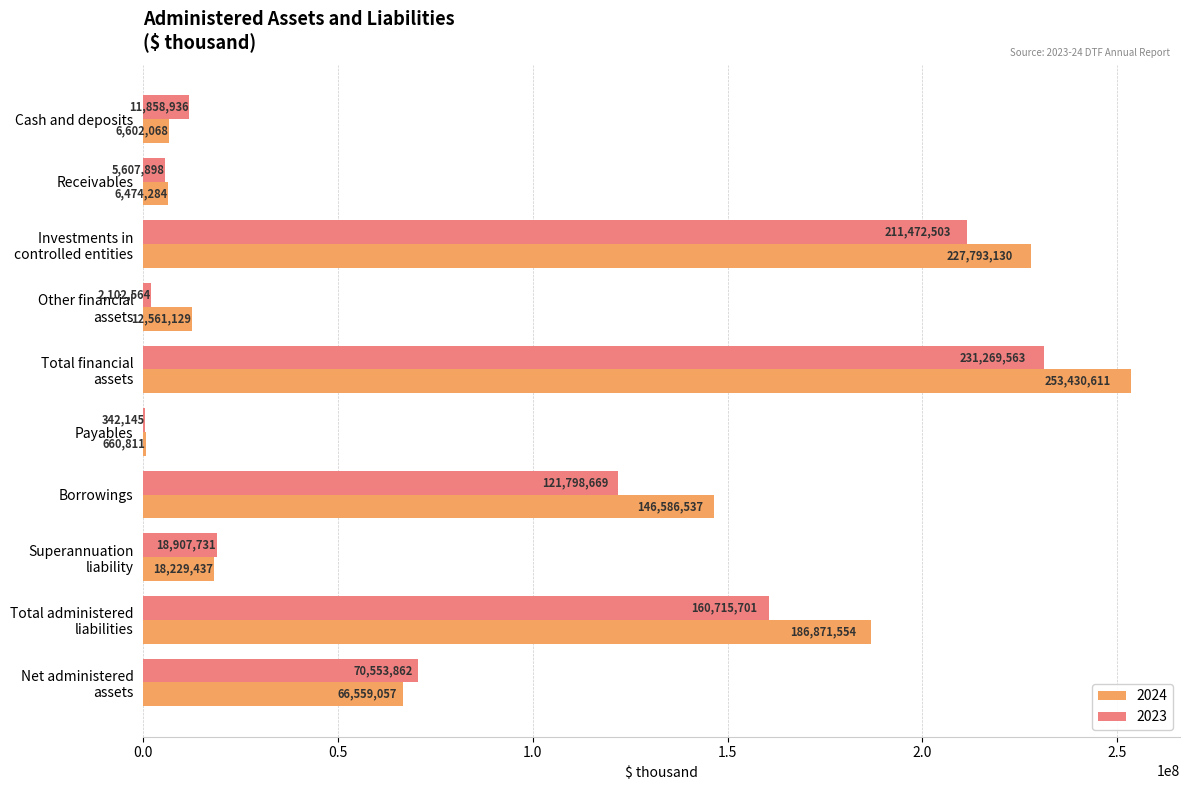

Which series has the largest total across all categories?

2024